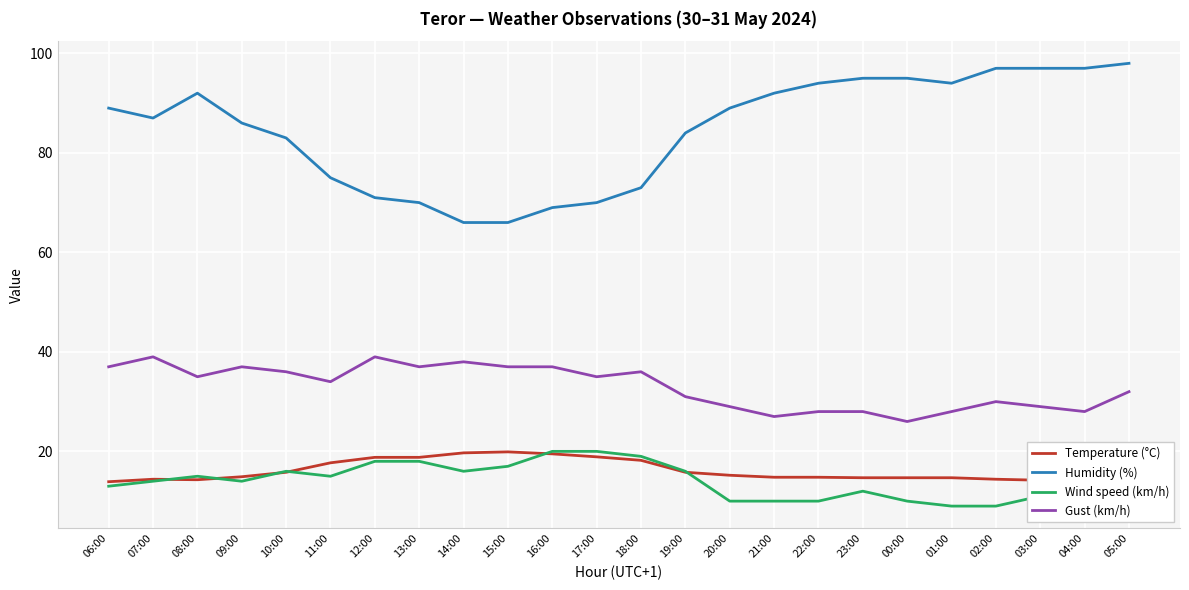

What is the total value across all series at 22:00?

146.8